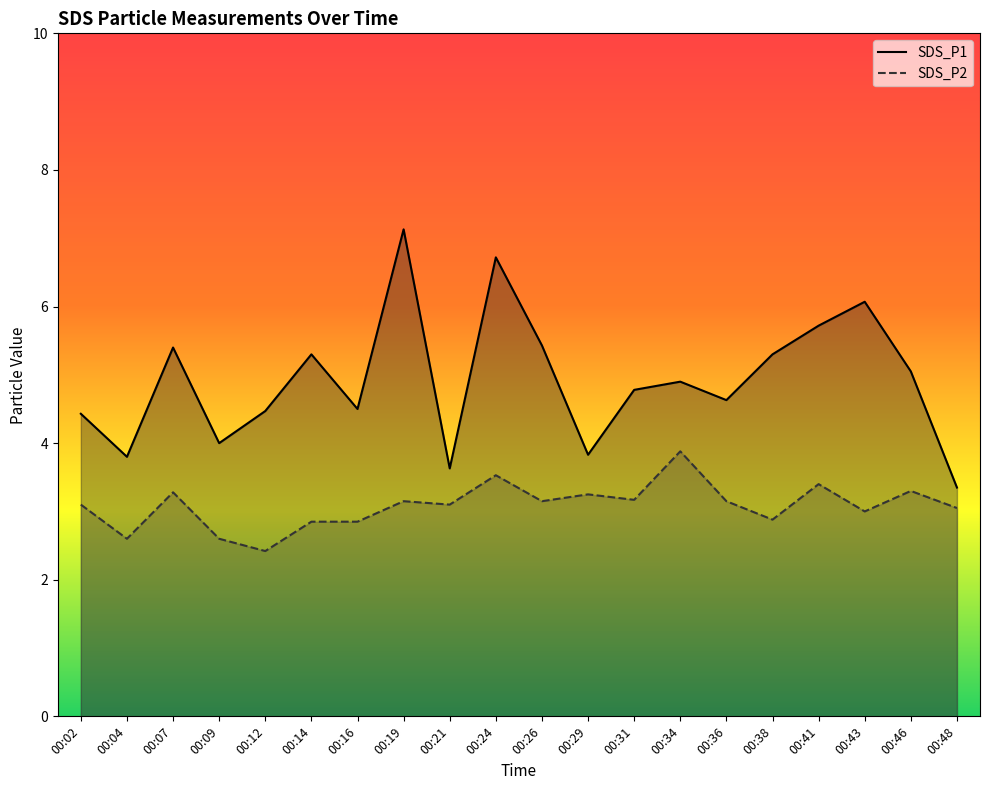

List the series in order of their overall mean, lowest first.

SDS_P2, SDS_P1